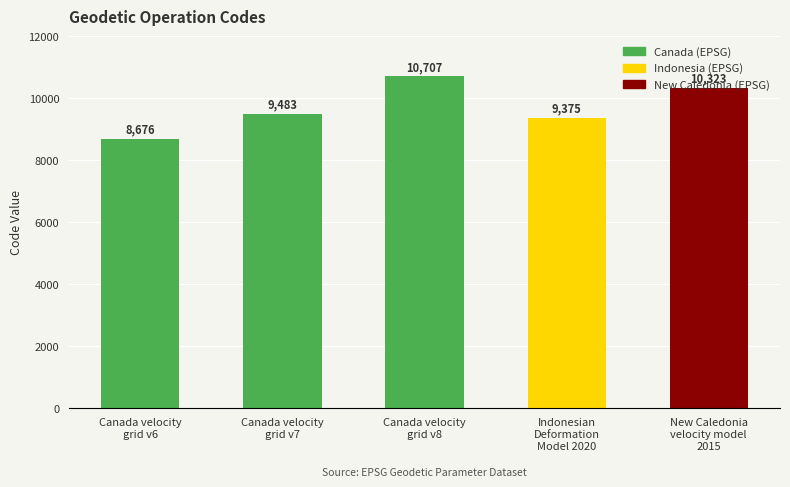

At which label is the value closest to 9691?

Canada velocity
grid v7